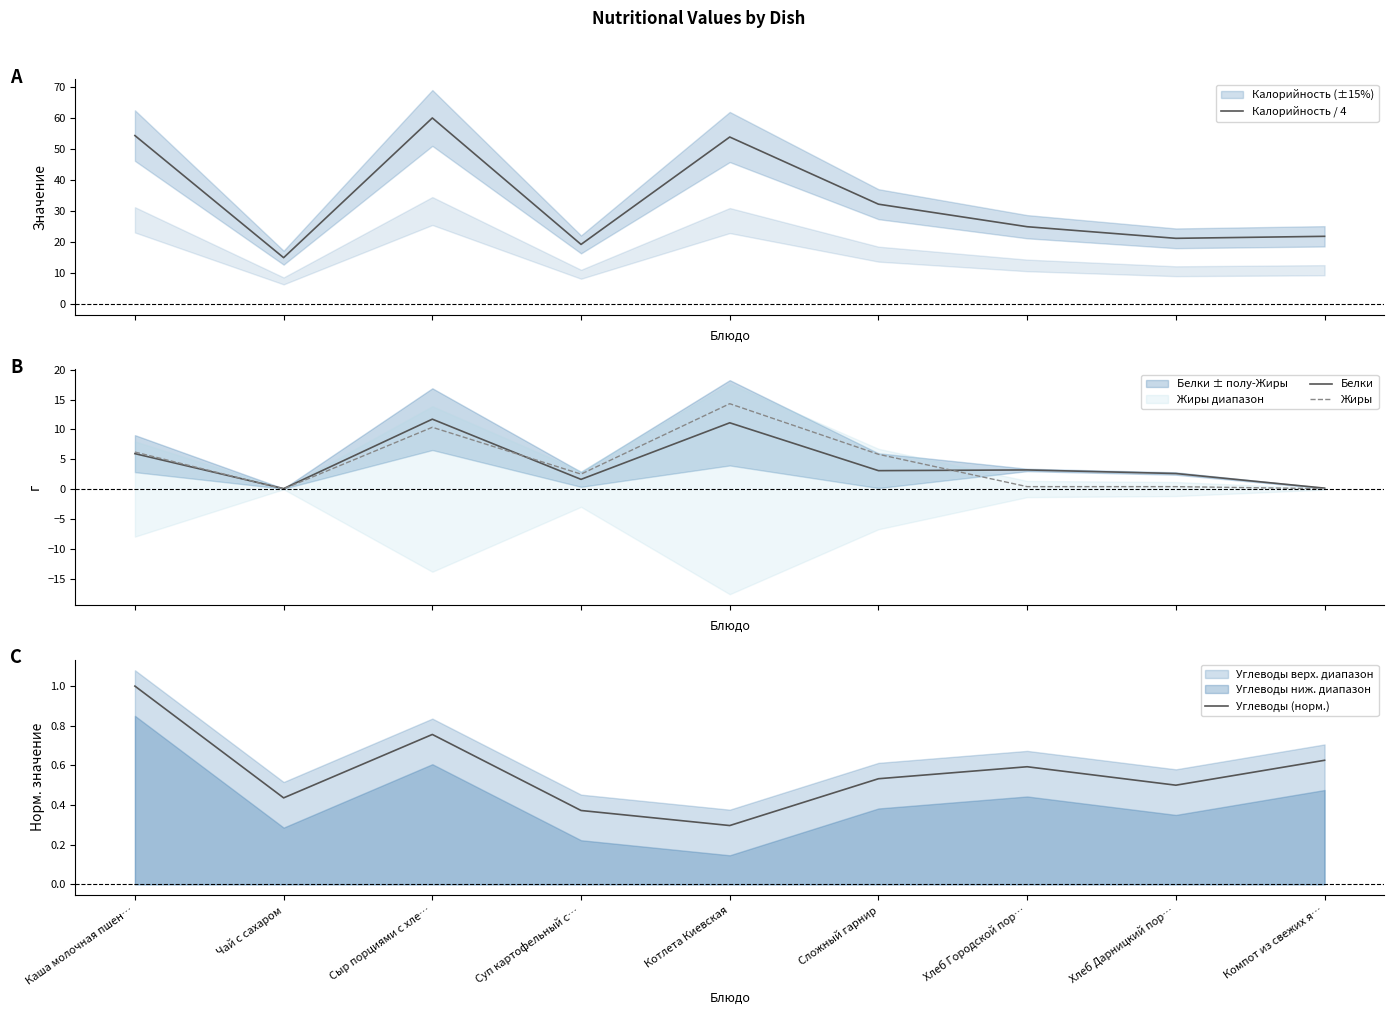

Between Хлеб Городской пор… and Хлеб Дарницкий пор…, which series saw the biggest shift?

Калорийность / 4